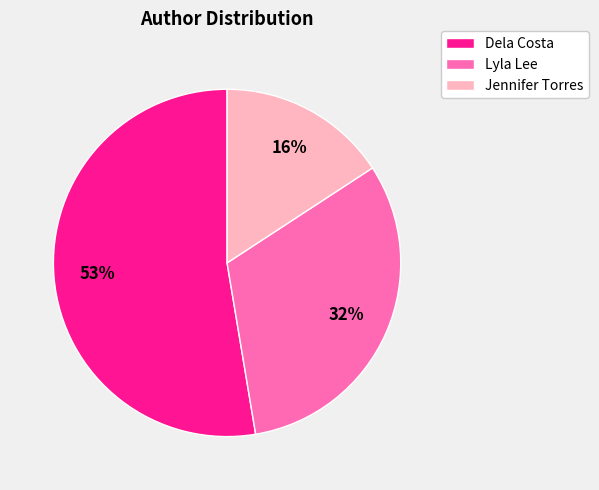

Is it true that Dela Costa is 53% of the pie?

True